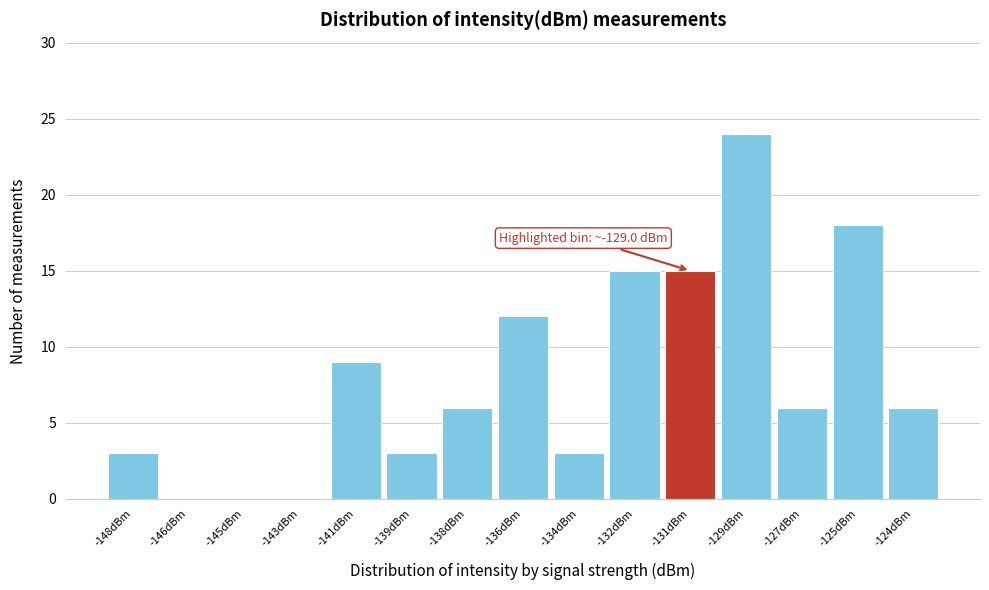

Reading right to left, extract all data points from this chart.

-124dBm=6	-125dBm=18	-127dBm=6	-129dBm=24	-131dBm=15	-132dBm=15	-134dBm=3	-136dBm=12	-138dBm=6	-139dBm=3	-141dBm=9	-143dBm=0	-145dBm=0	-146dBm=0	-148dBm=3